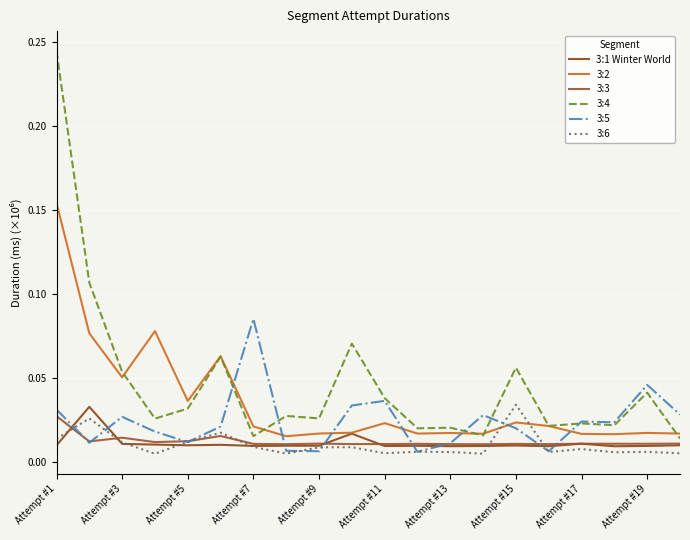

Reading left to right, extract all data points from this chart.

3:1 Winter World: 0.0	0.0	0.0	0.0	0.0	0.0	0.0	0.0	0.0	0.0	0.0	0.0	0.0	0.0	0.0	0.0	0.0	0.0	0.0	0.0
3:2: 0.2	0.1	0.1	0.1	0.0	0.1	0.0	0.0	0.0	0.0	0.0	0.0	0.0	0.0	0.0	0.0	0.0	0.0	0.0	0.0
3:3: 0.0	0.0	0.0	0.0	0.0	0.0	0.0	0.0	0.0	0.0	0.0	0.0	0.0	0.0	0.0	0.0	0.0	0.0	0.0	0.0
3:4: 0.2	0.1	0.1	0.0	0.0	0.1	0.0	0.0	0.0	0.1	0.0	0.0	0.0	0.0	0.1	0.0	0.0	0.0	0.0	0.0
3:5: 0.0	0.0	0.0	0.0	0.0	0.0	0.1	0.0	0.0	0.0	0.0	0.0	0.0	0.0	0.0	0.0	0.0	0.0	0.0	0.0
3:6: 0.0	0.0	0.0	0.0	0.0	0.0	0.0	0.0	0.0	0.0	0.0	0.0	0.0	0.0	0.0	0.0	0.0	0.0	0.0	0.0